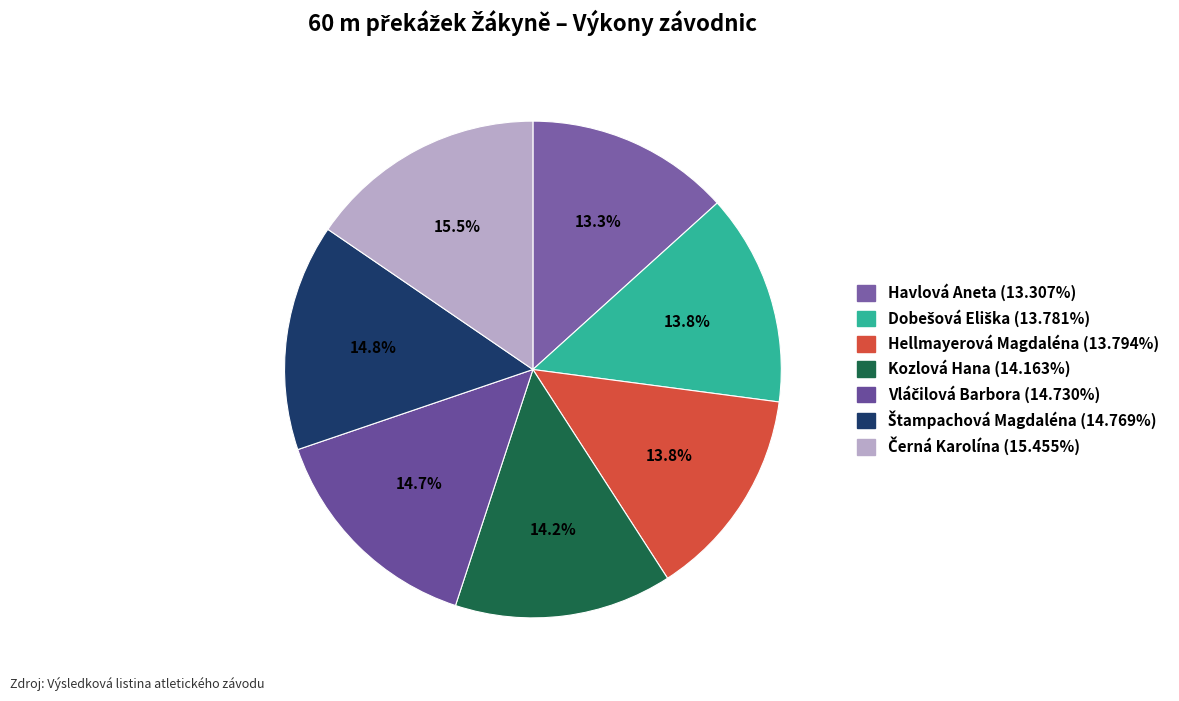

How many slices are in this pie chart?

7